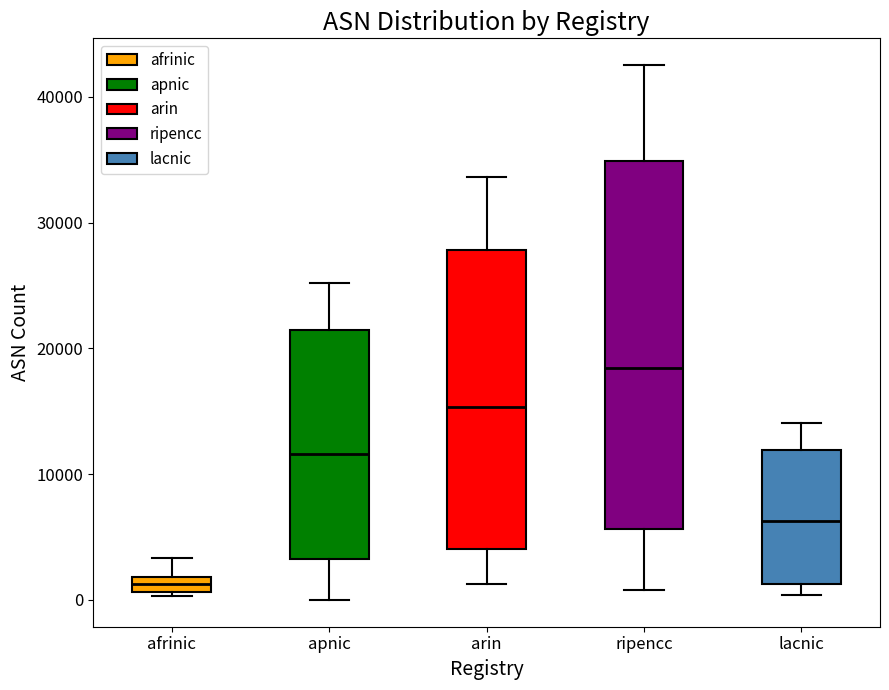

Comparing the boxes themselves (not the whiskers), which one is the tallest?

ripencc